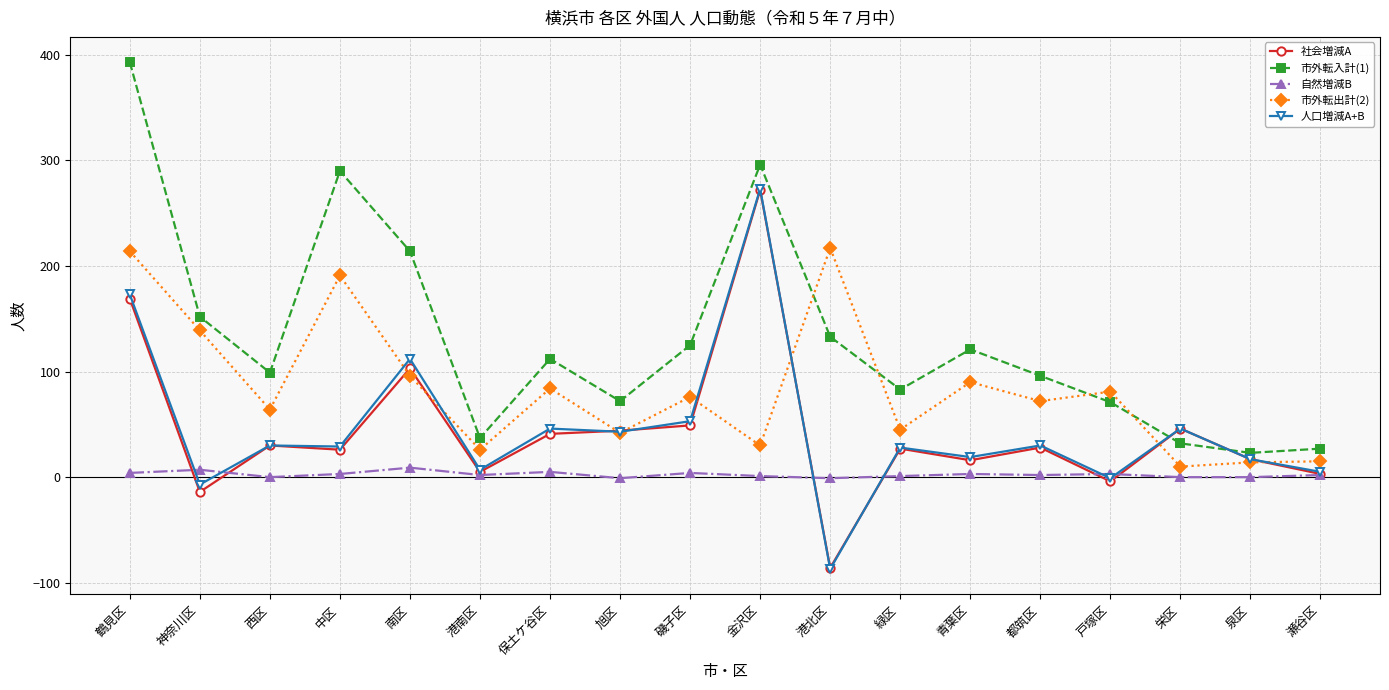

What is the label of the 8th point from the right?

港北区